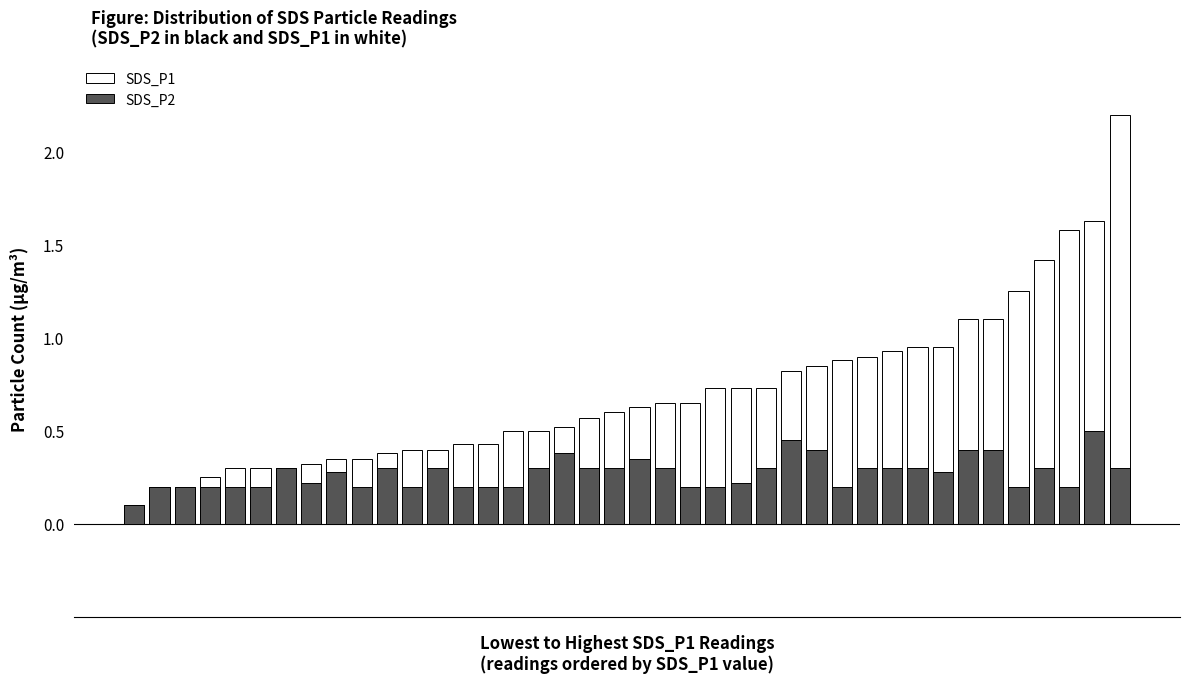

At which category is the sum across all series the highest?

39